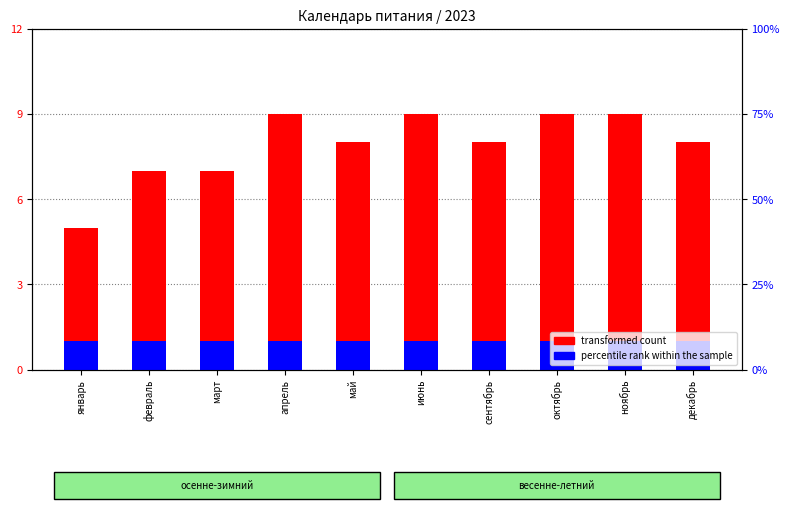

What are all the series names shown in the legend?

transformed count, percentile rank within the sample